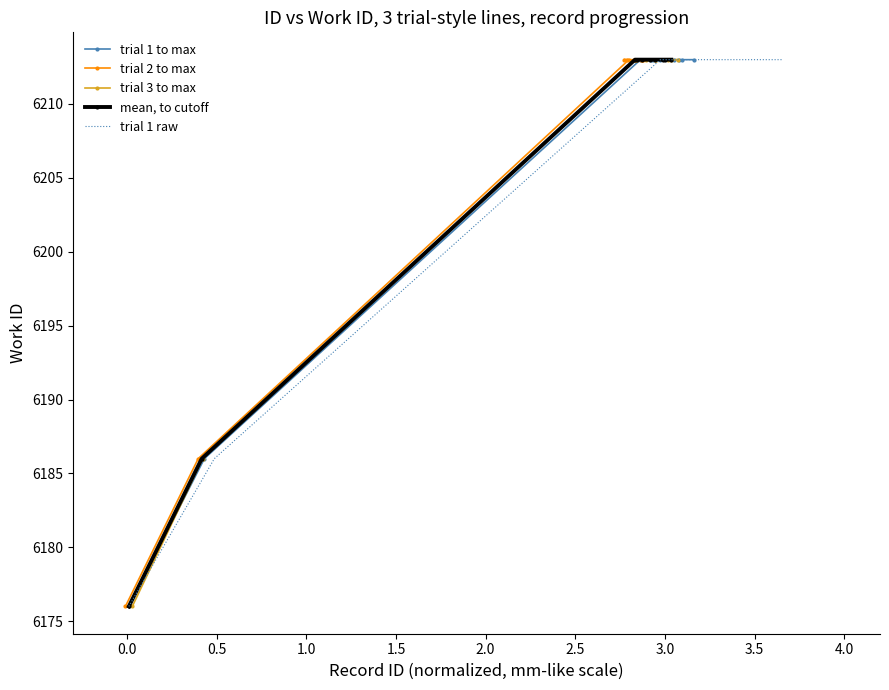

What is the highest value of the trial 1 to max series?

6213